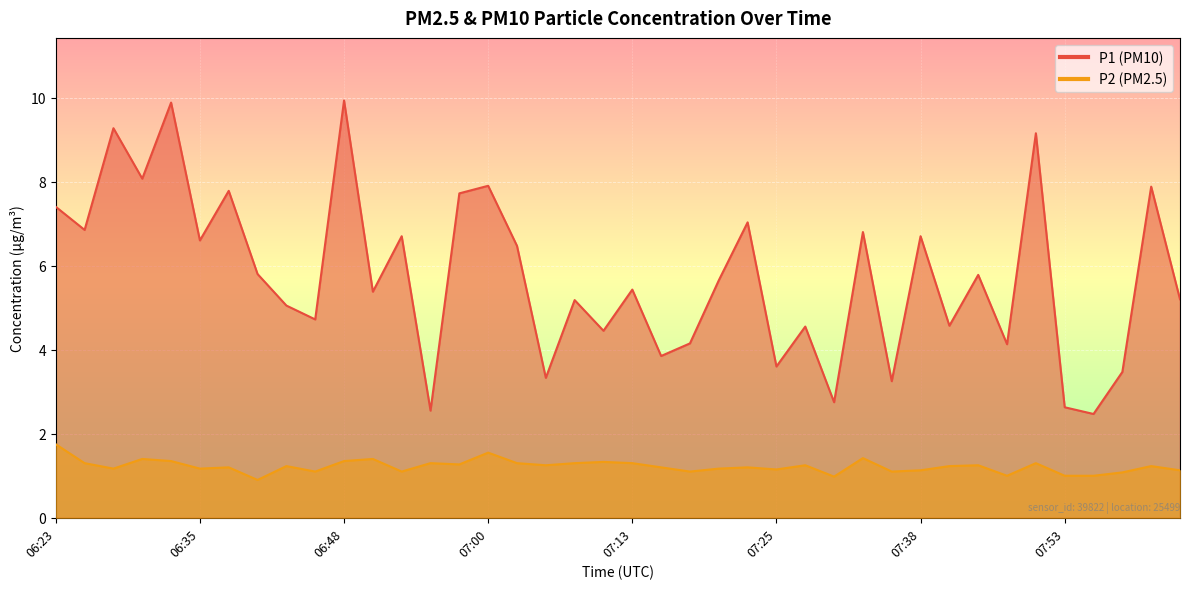

What is the highest value of the P1 series?

9.9